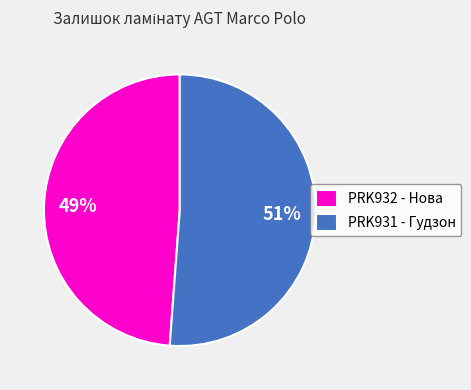

Between PRK931 - Гудзон and PRK932 - Нова, which is larger?

PRK931 - Гудзон